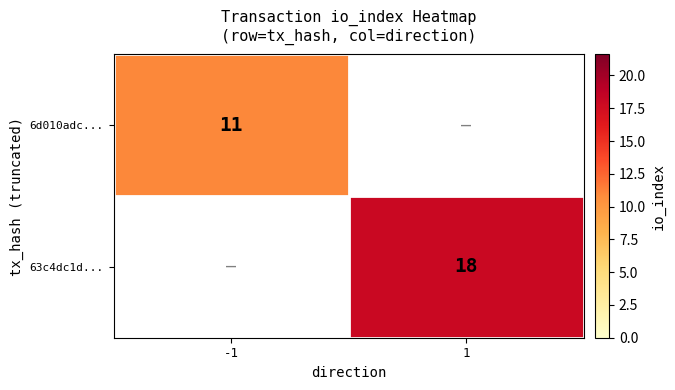

Count the number of data series in this chart.

2